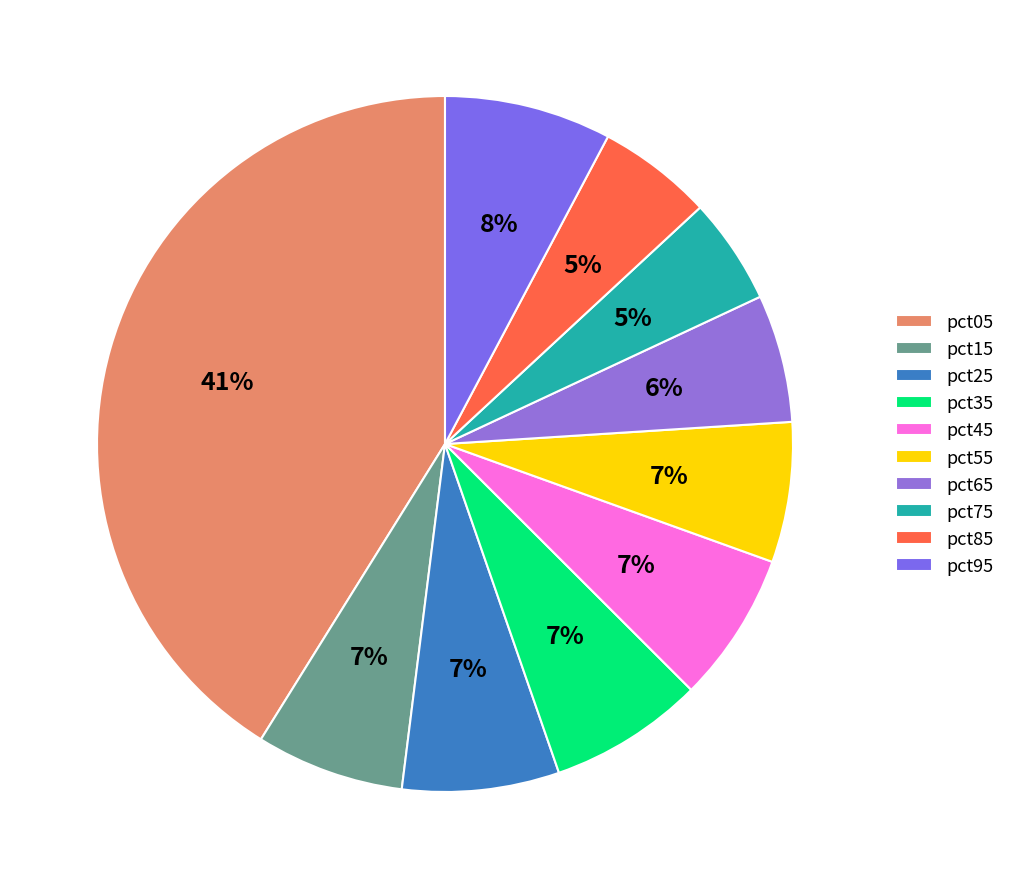

Count the number of slices in the pie.

10